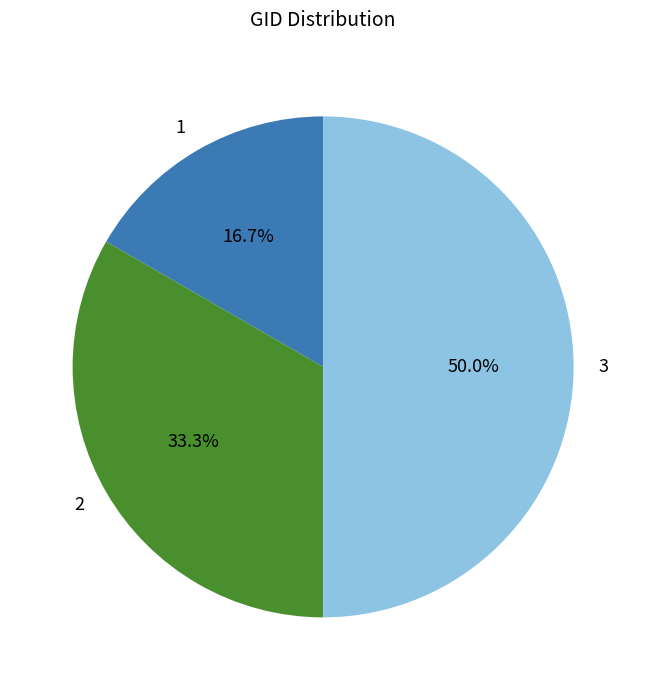

To the nearest percent, what is the average slice percentage?

33%